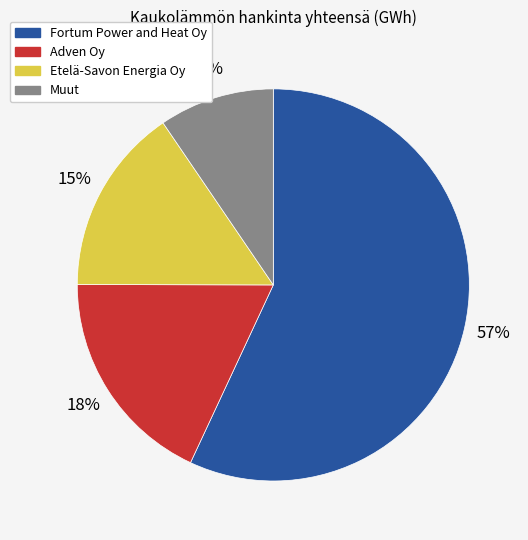

Is it true that Etelä-Savon Energia Oy is 15% of the pie?

True